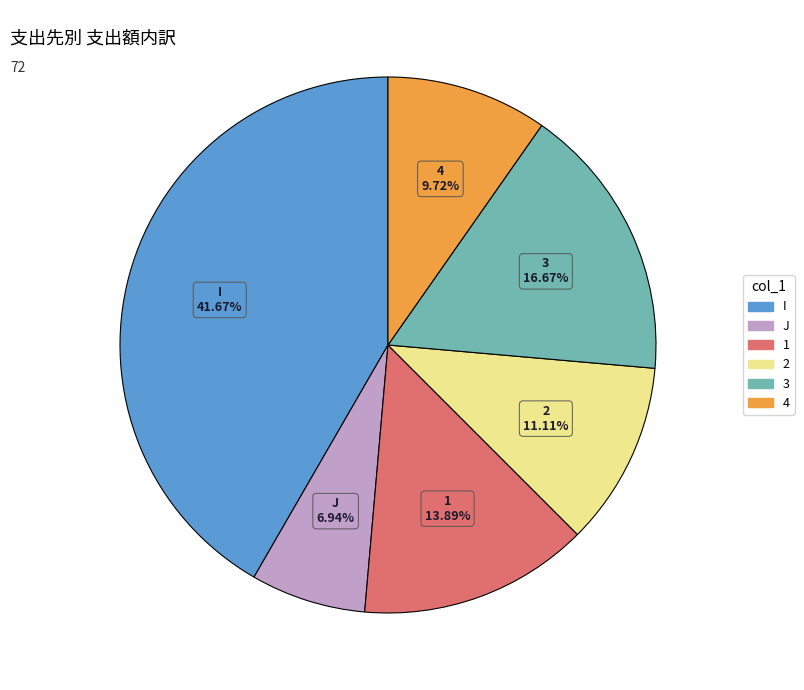

To the nearest percent, what portion does 4 represent?

10%